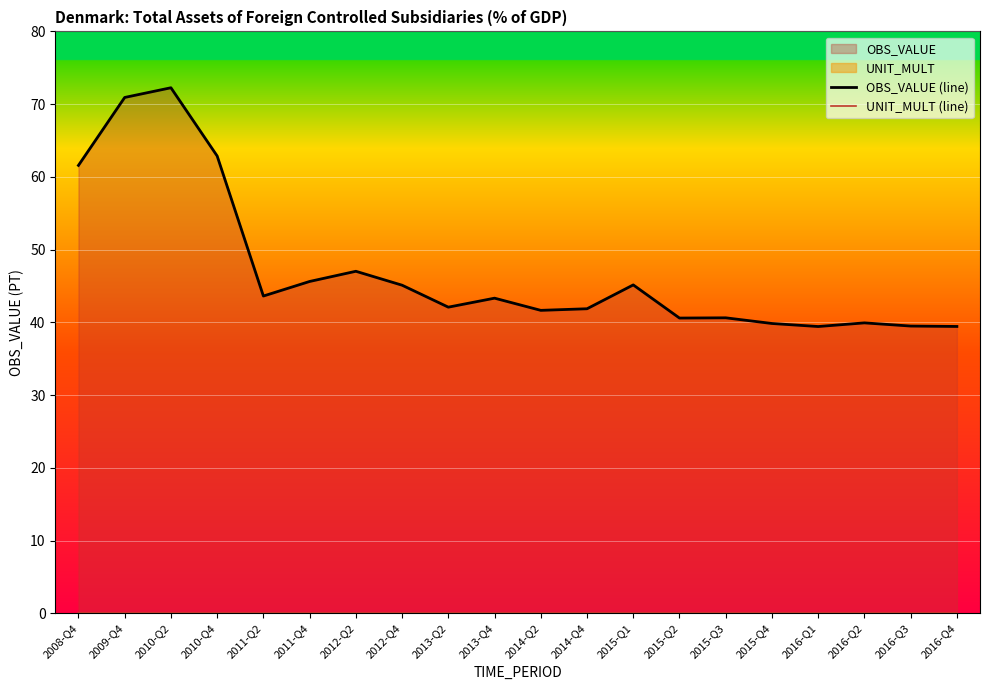

Which series changed the most between 2010-Q2 and 2014-Q2?

OBS_VALUE (line)